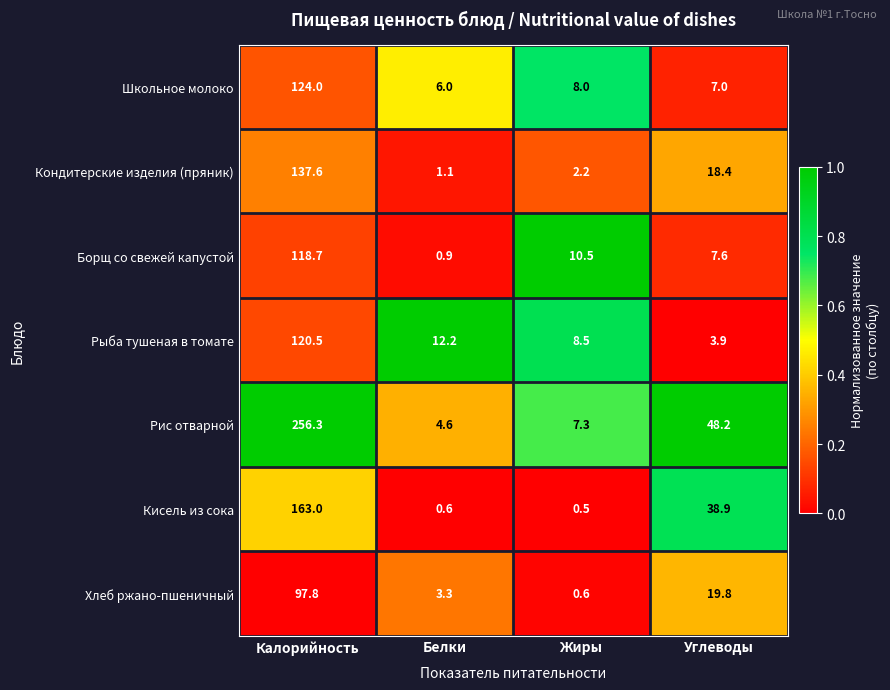

Reading left to right, extract all data points from this chart.

Школьное молоко: 124.0	6.0	8.0	7.0
Кондитерские изделия (пряник): 137.6	1.1	2.2	18.4
Борщ со свежей капустой: 118.7	0.9	10.5	7.6
Рыба тушеная в томате: 120.5	12.2	8.5	3.9
Рис отварной: 256.3	4.6	7.3	48.2
Кисель из сока: 163.0	0.6	0.5	38.9
Хлеб ржано-пшеничный: 97.8	3.3	0.6	19.8